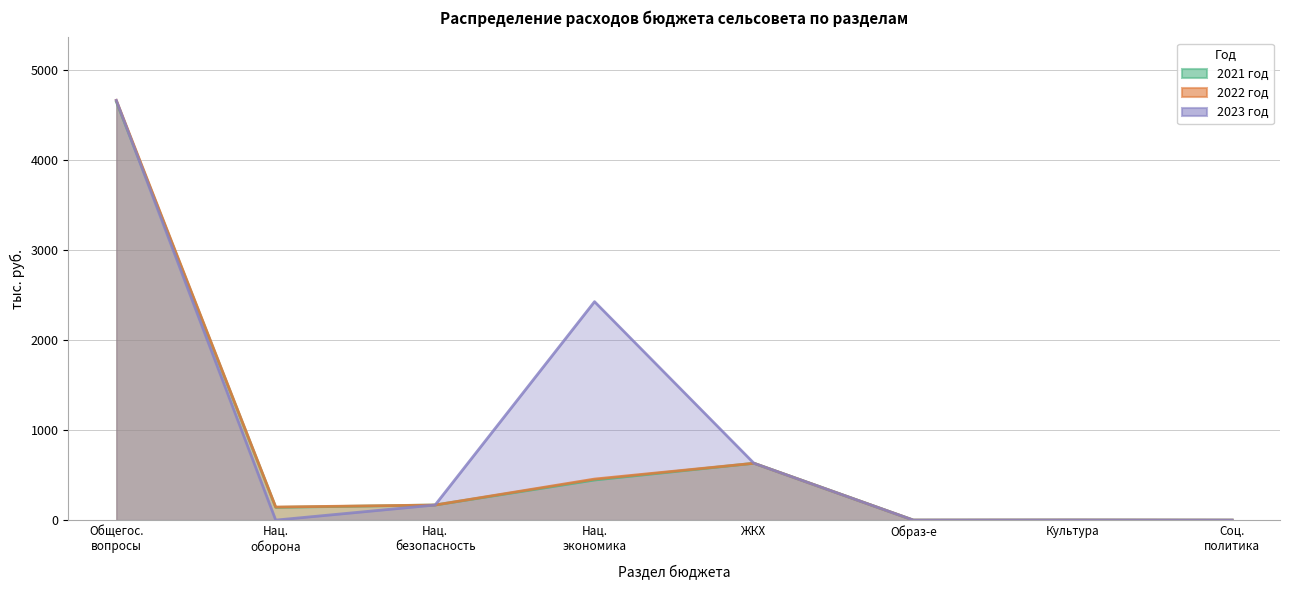

Which category has the lowest value across all series?

Образ-е